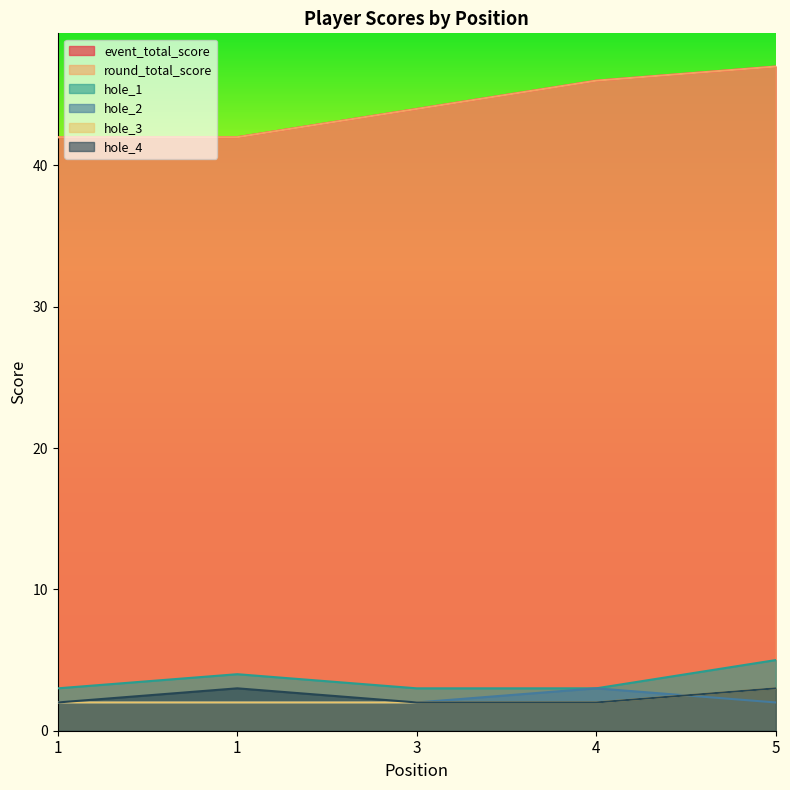

At which label does hole_4 reach its minimum?

1